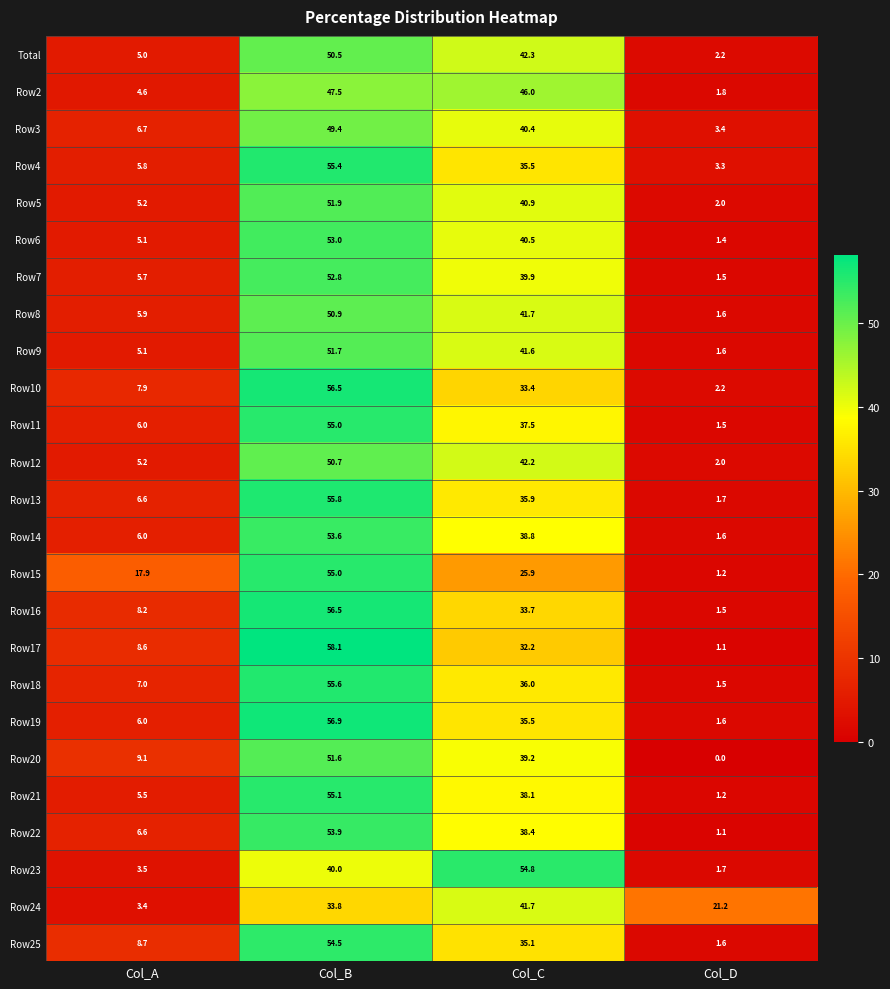

Is it true that Row23 equals 58.8 at Col_B?

False